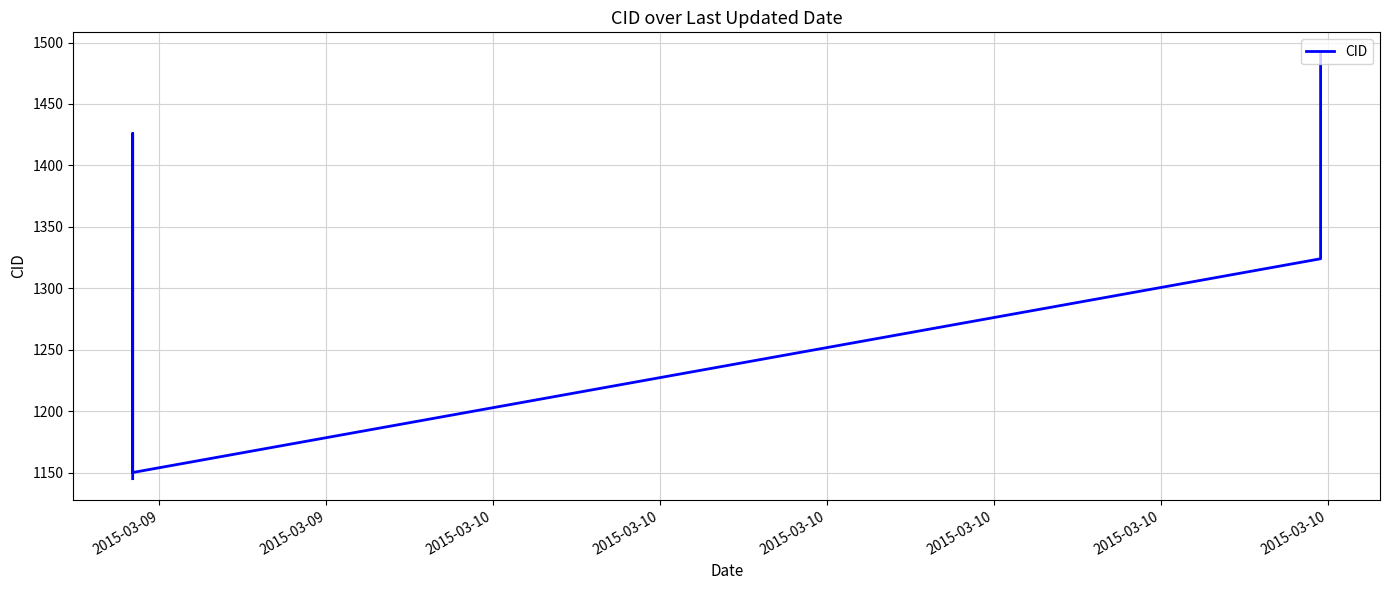

How many lines are shown in the chart?

1